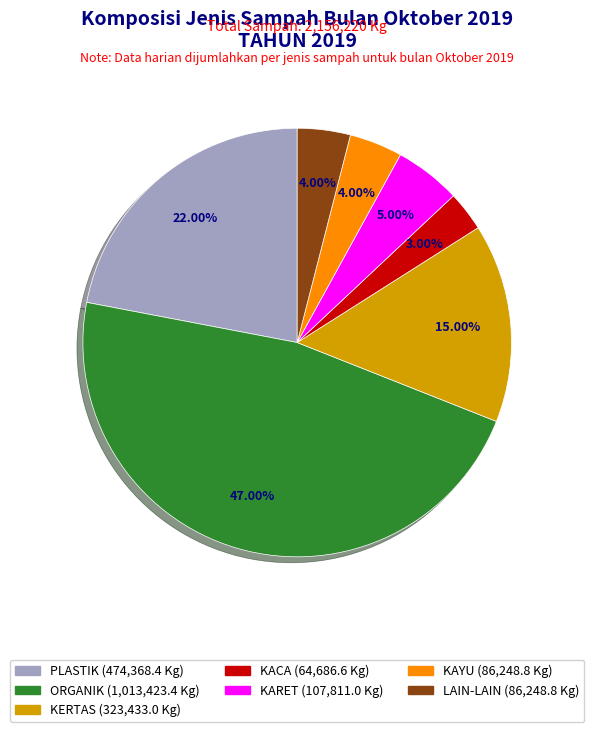

How many segments does this pie chart have?

7